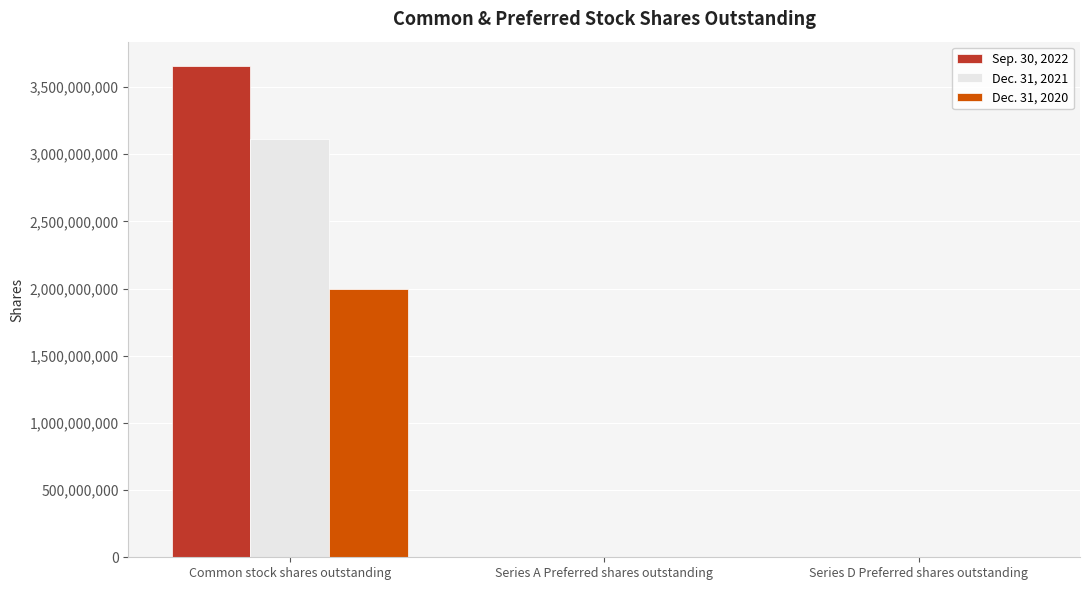

What is the total value across all series at Series A Preferred shares outstanding?

3